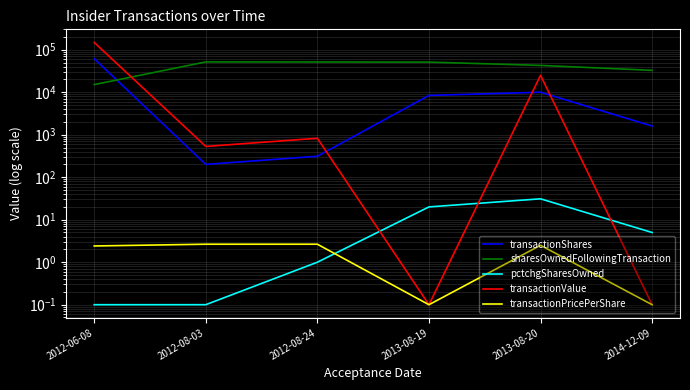

The value of sharesOwnedFollowingTransaction at 2014-12-09 is 13430.8. True or false?

False